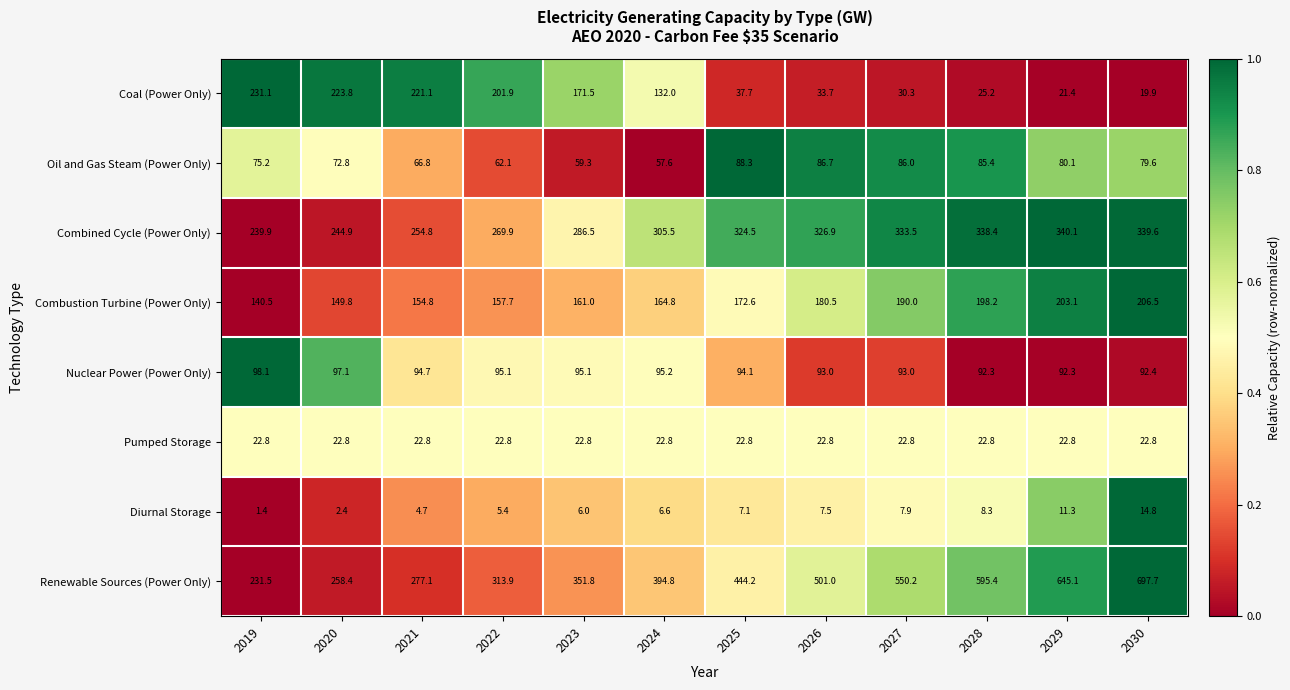

Which series changed the most between 2021 and 2023?

Renewable Sources (Power Only)